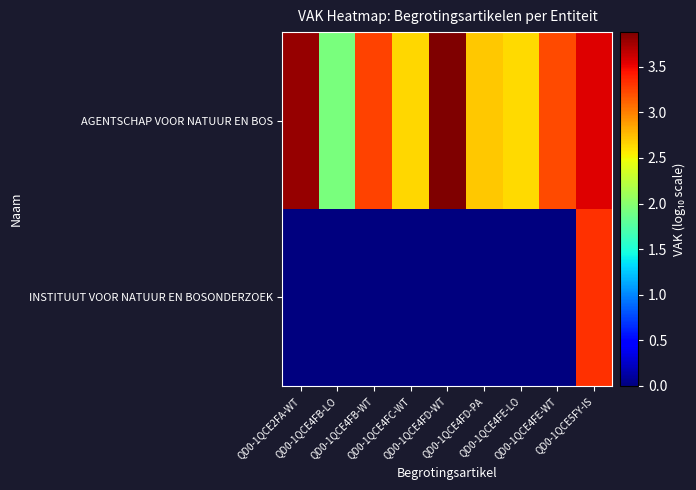

Which label corresponds to the largest value in the chart?

QD0-1QCE4FD-WT